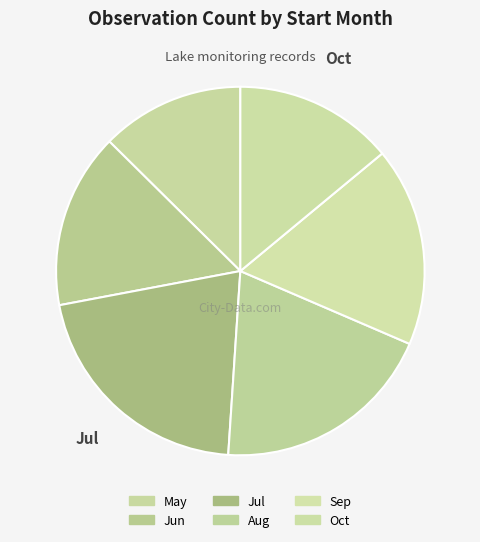

Count the number of slices in the pie.

6